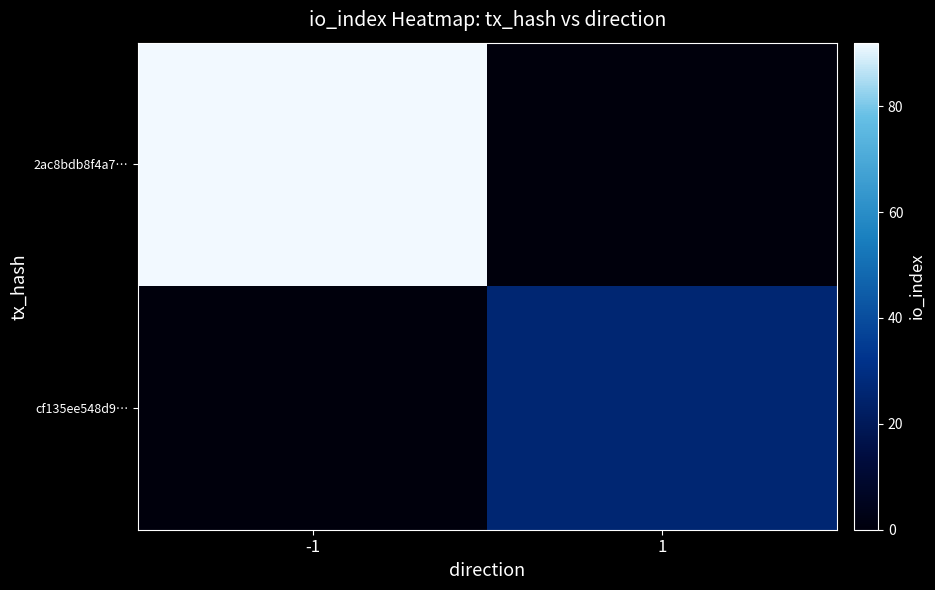

How many categories are shown in the chart?

2